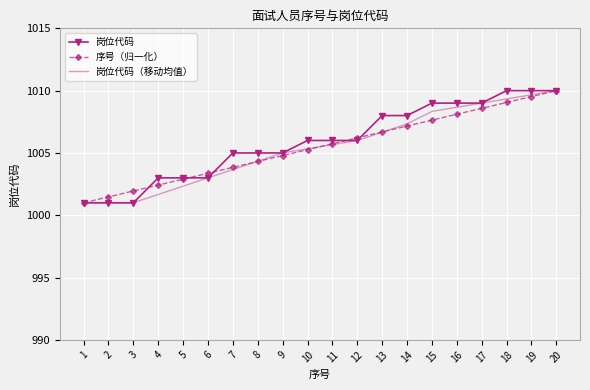

What is the maximum value for 岗位代码?

1010.0